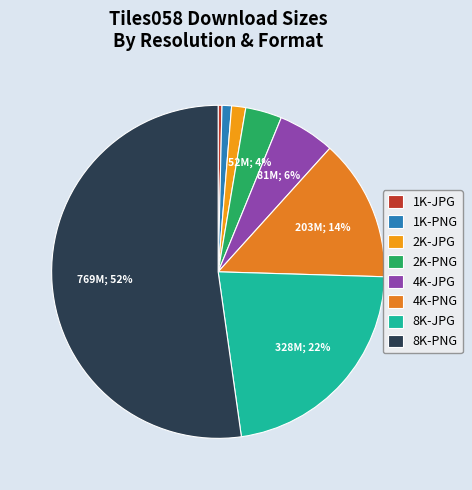

Is it true that 2K-JPG is 11% of the pie?

False